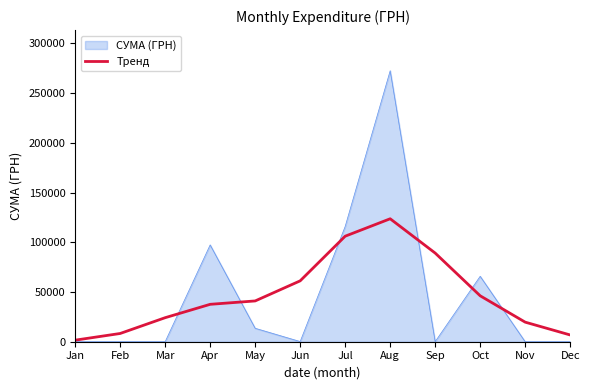

Rank the series by their maximum value, from highest to lowest.

СУМА (ГРН), Тренд